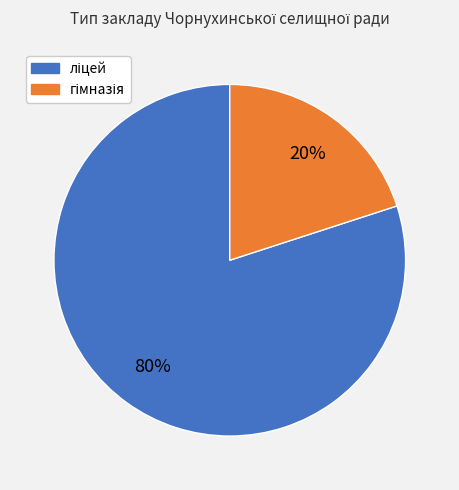

Does any single category account for the majority?

Yes